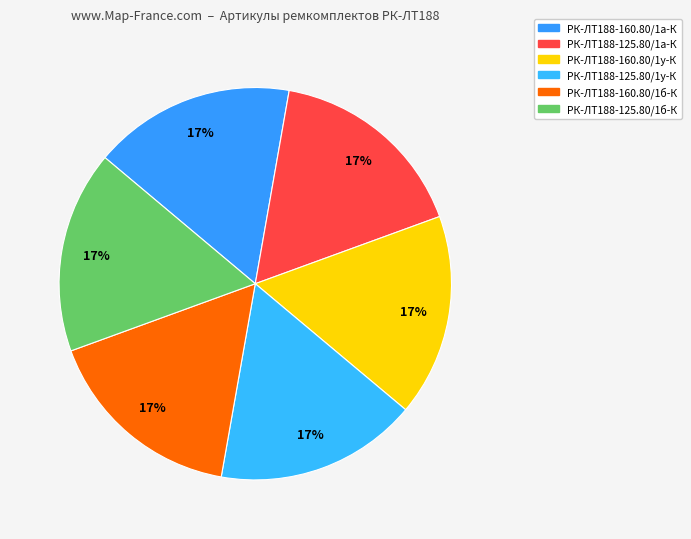

Which has a higher value, РК-ЛТ188-160.80/1б-К or РК-ЛТ188-160.80/1а-К?

РК-ЛТ188-160.80/1б-К